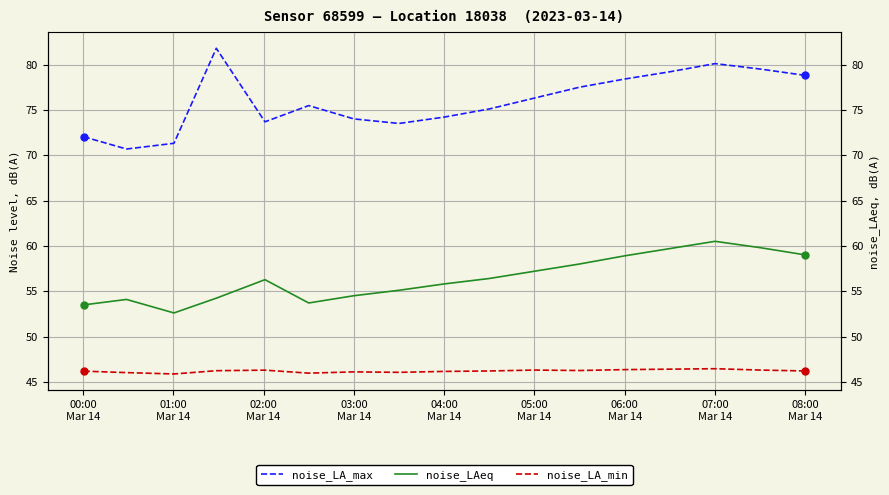

How many interior local peaks does the noise_LA_max series have?

3